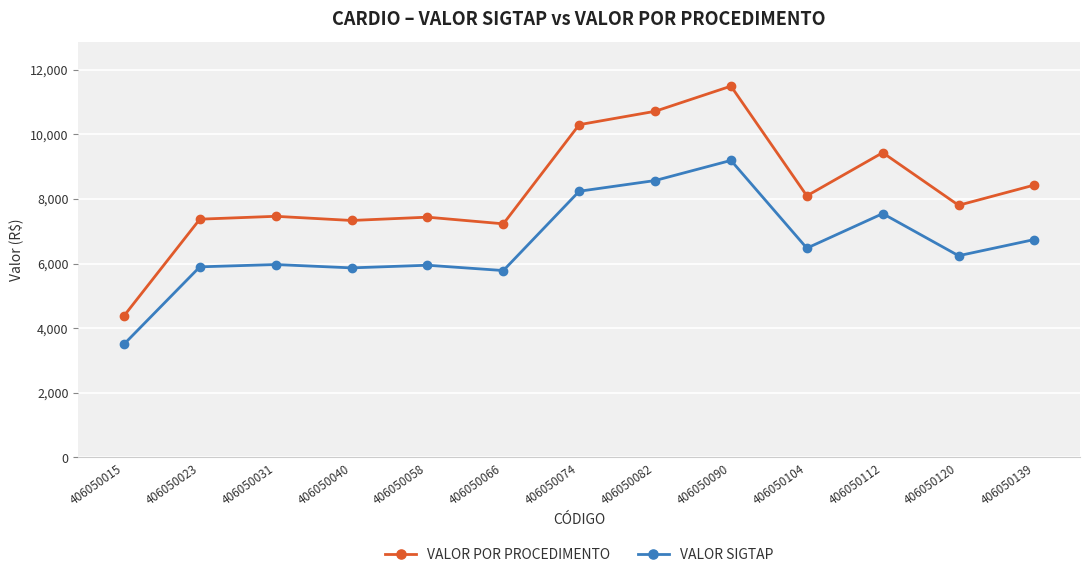

True or false: VALOR SIGTAP and VALOR POR PROCEDIMENTO cross at least once.

False